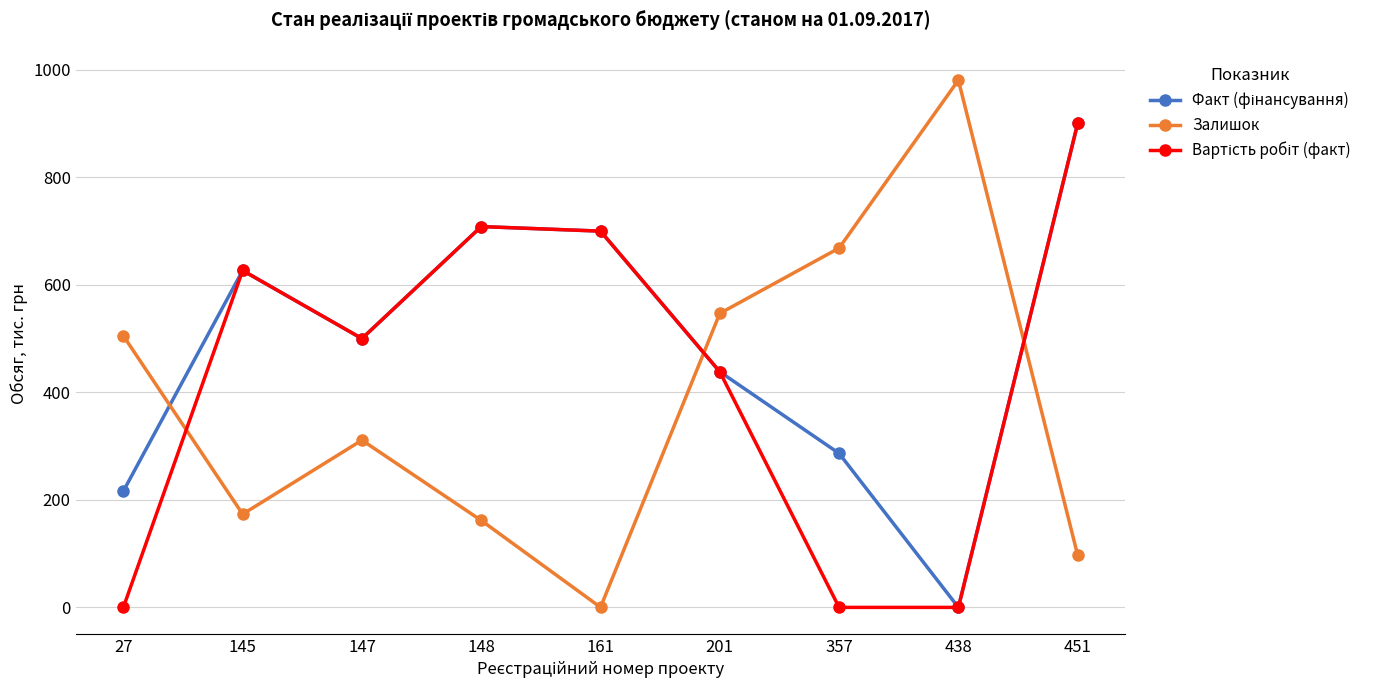

How many lines are shown in the chart?

3